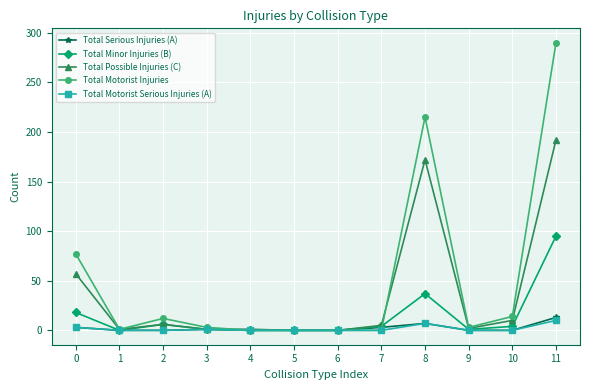

What is the maximum value shown in the chart?

290